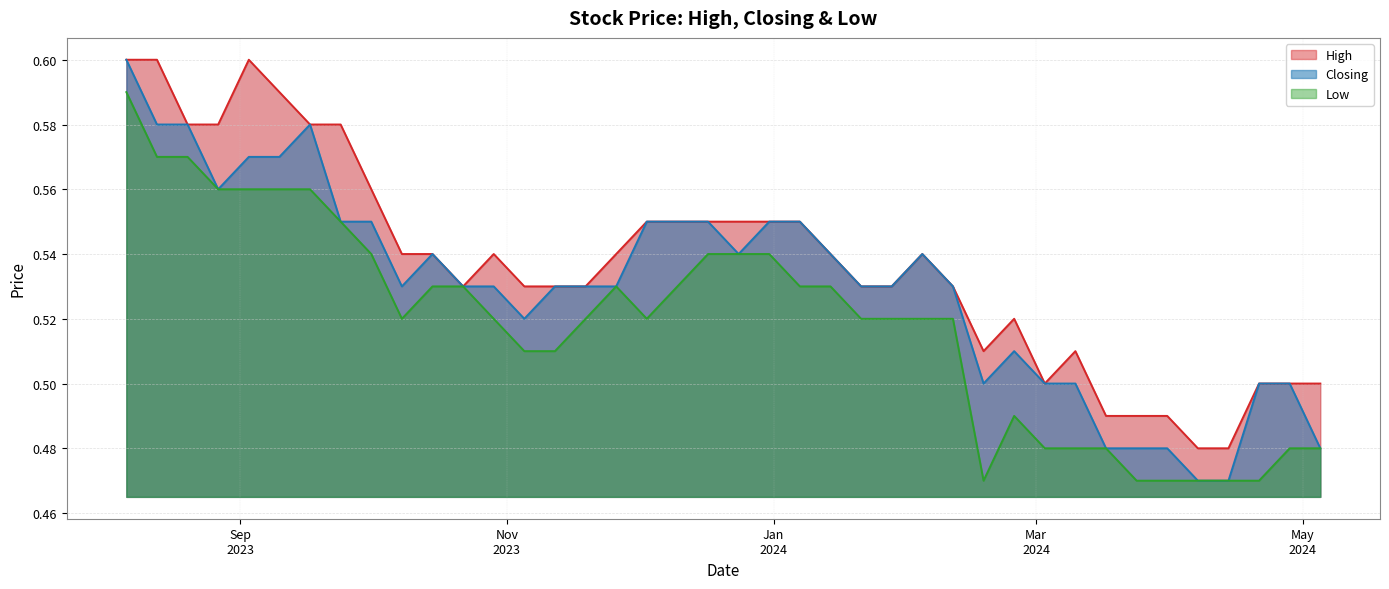

List the series in order of their peak value, lowest first.

Low, High, Closing